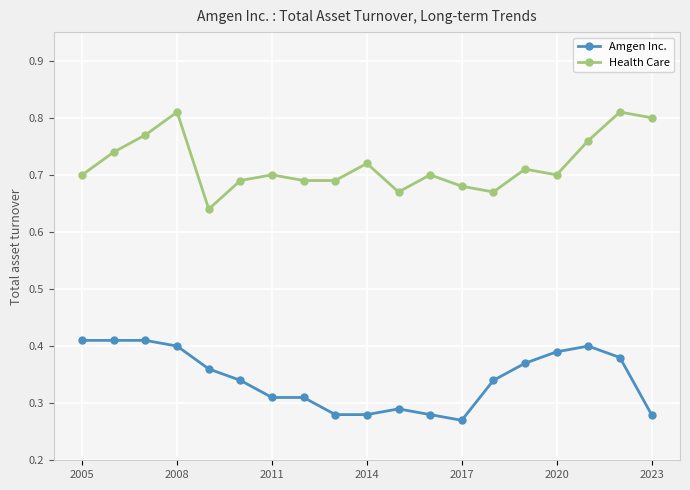

True or false: Health Care and Amgen Inc. cross at least once.

False